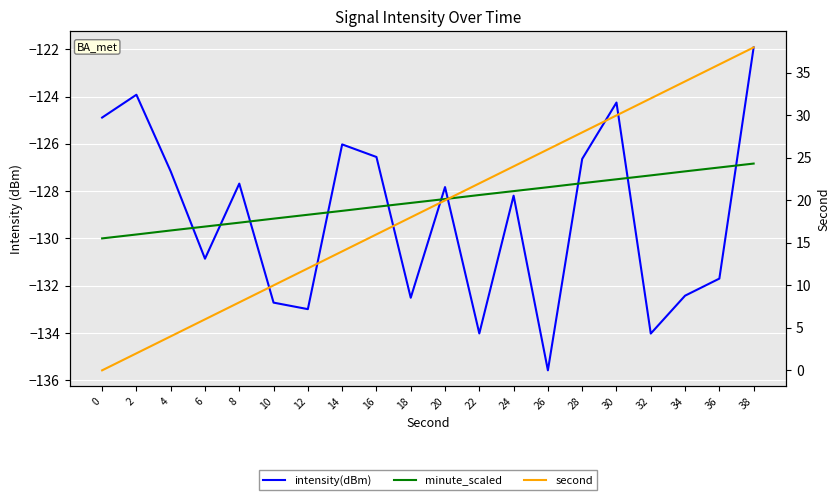

True or false: minute_scaled and second cross at least once.

False